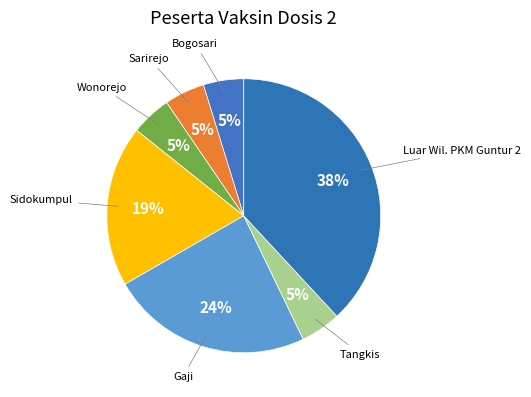

To the nearest percent, what portion does Tangkis represent?

5%